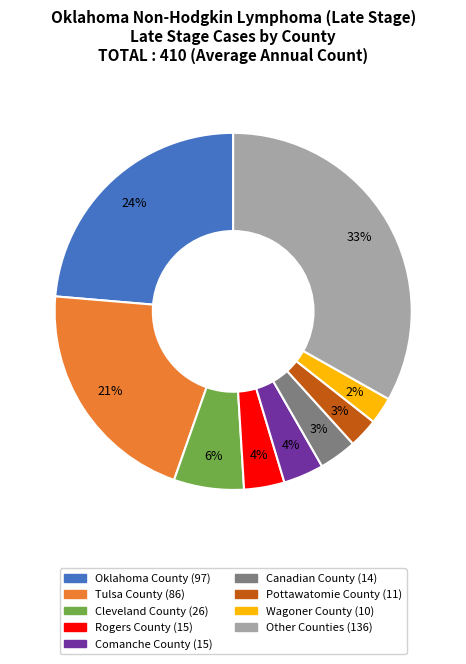

Does any single category account for the majority?

No